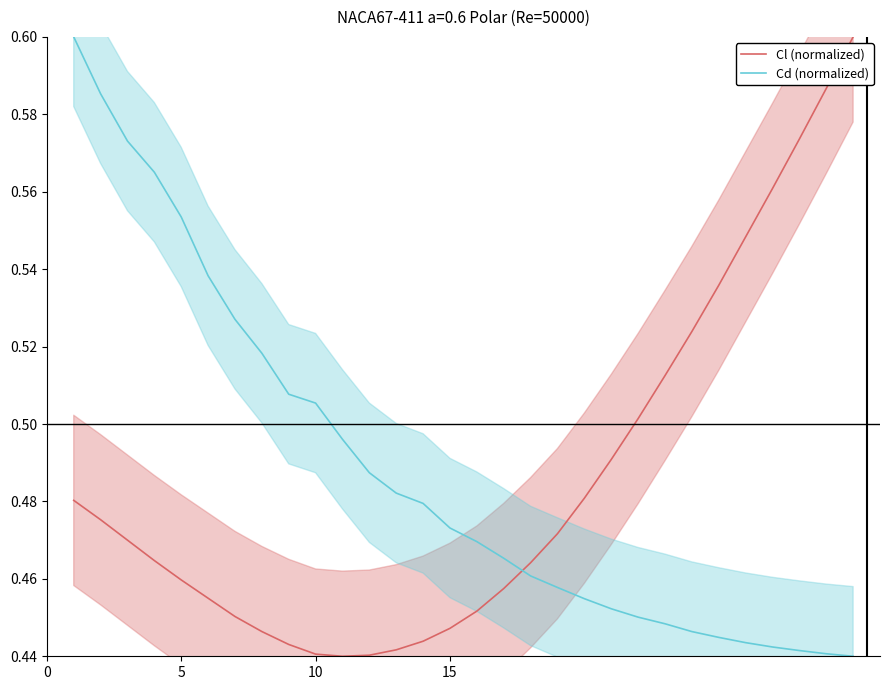

After their last crossing, which series has the higher values: Cl (normalized) or Cd (normalized)?

Cl (normalized)